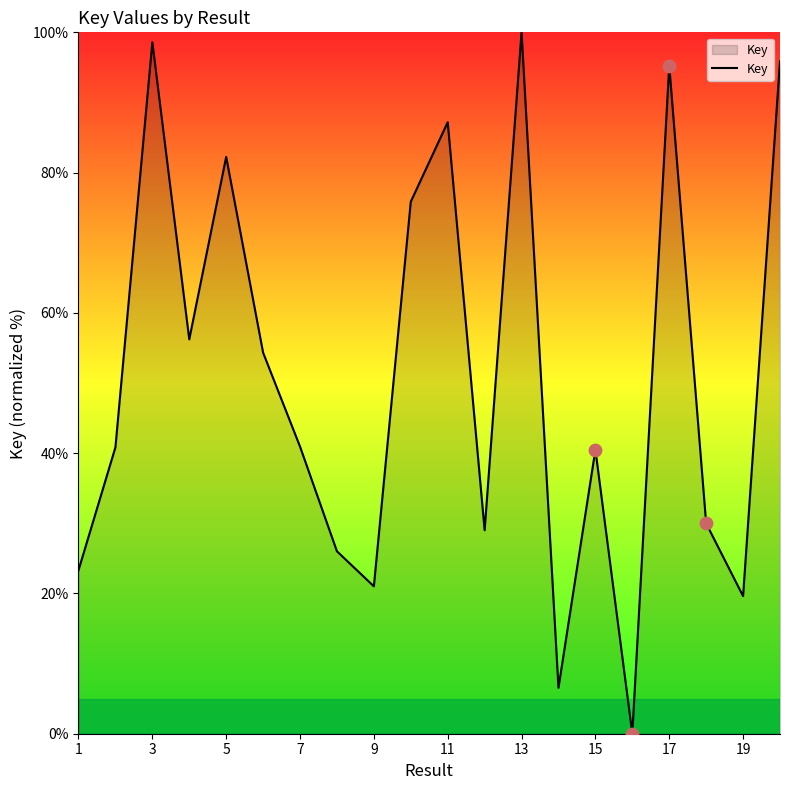

What is the greatest value displayed?

100.0